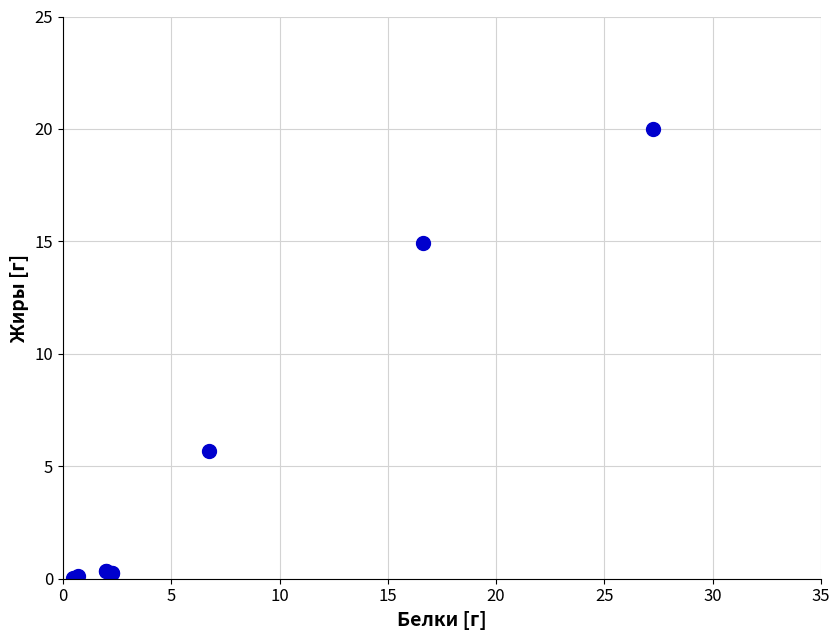

What Y value in the scatter plot is closest to 10?

5.7